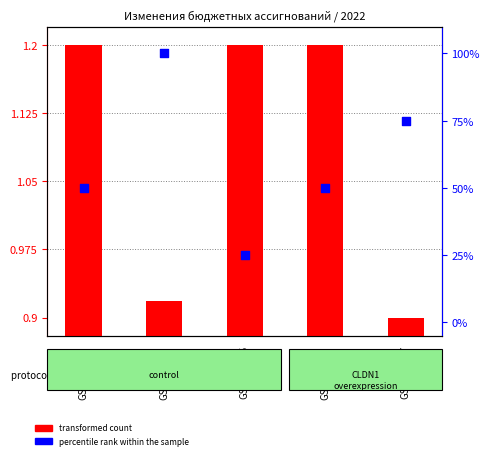

Is the value of Изменения 2022 года at GSM260536 greater than the value of Изменения 2023 года at GSM260535?

No